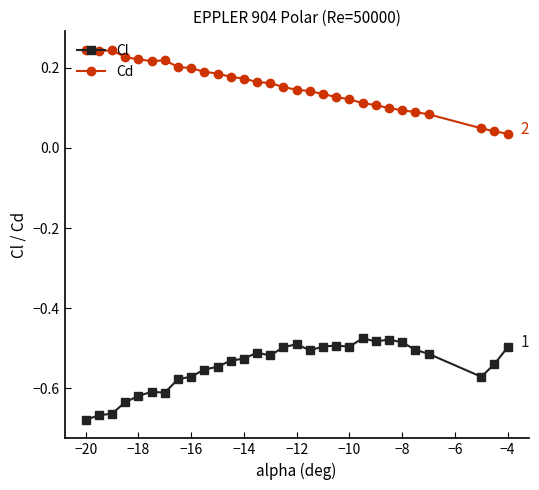

What is the sum of all Cl values?

-16.3